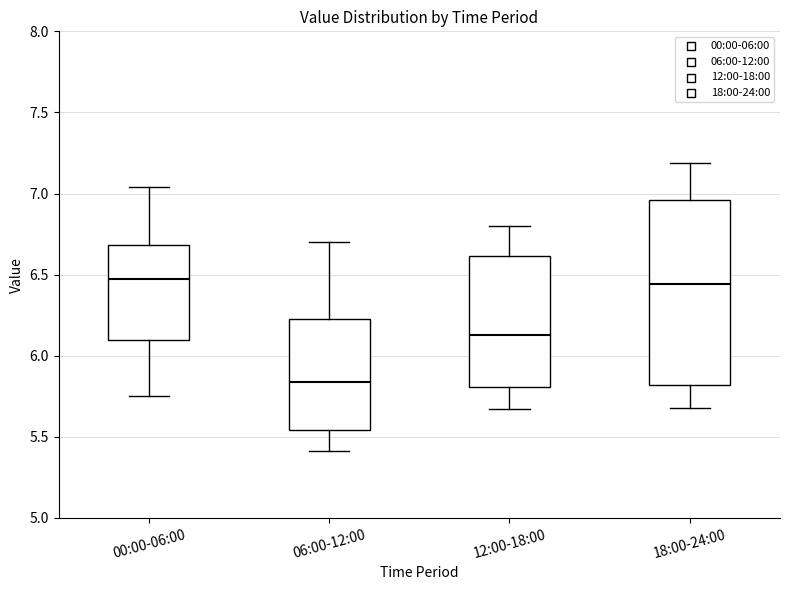

Reading left to right, read every box against the y-axis: the position of its median line, the range the box covers, and the ends of its whiskers. The values are not printed on the chart, so give them approximately, as read against the axis.

00:00-06:00: median 6.50, box 6.10 to 6.70, whiskers 5.75 to 7.05
06:00-12:00: median 5.85, box 5.55 to 6.25, whiskers 5.40 to 6.70
12:00-18:00: median 6.15, box 5.80 to 6.60, whiskers 5.65 to 6.80
18:00-24:00: median 6.45, box 5.80 to 6.95, whiskers 5.70 to 7.20